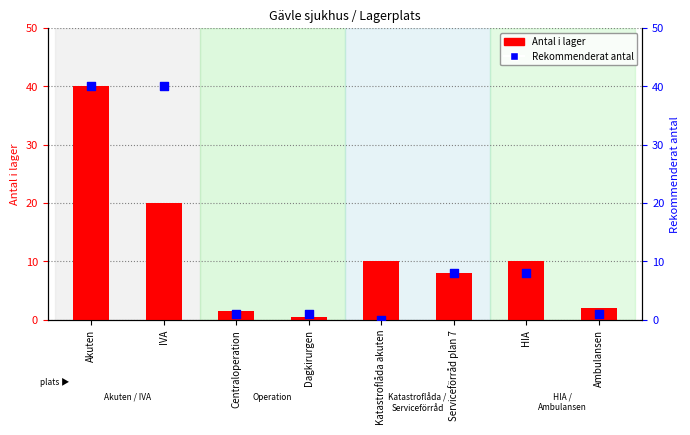

Is the value of Antal i lager at Akuten greater than the value of Rekommenderat antal at Centraloperation?

Yes